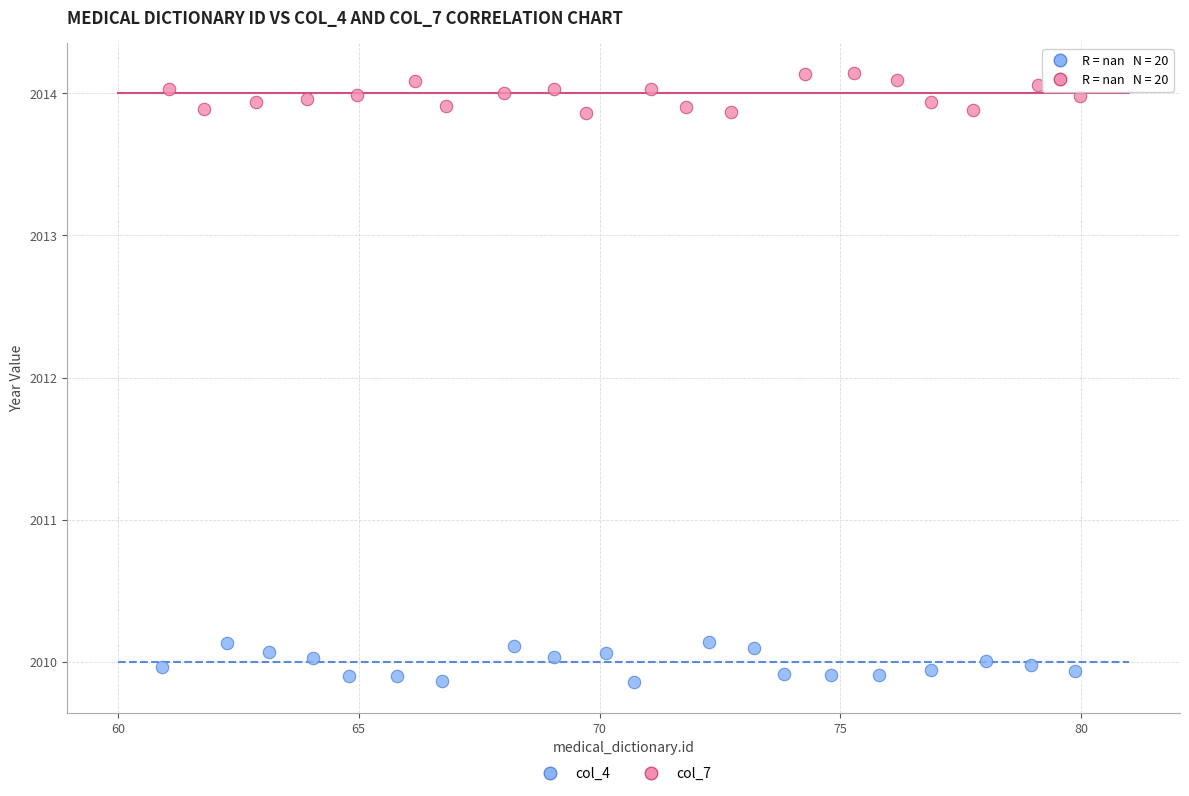

Which series contains the highest Y value?

col_7